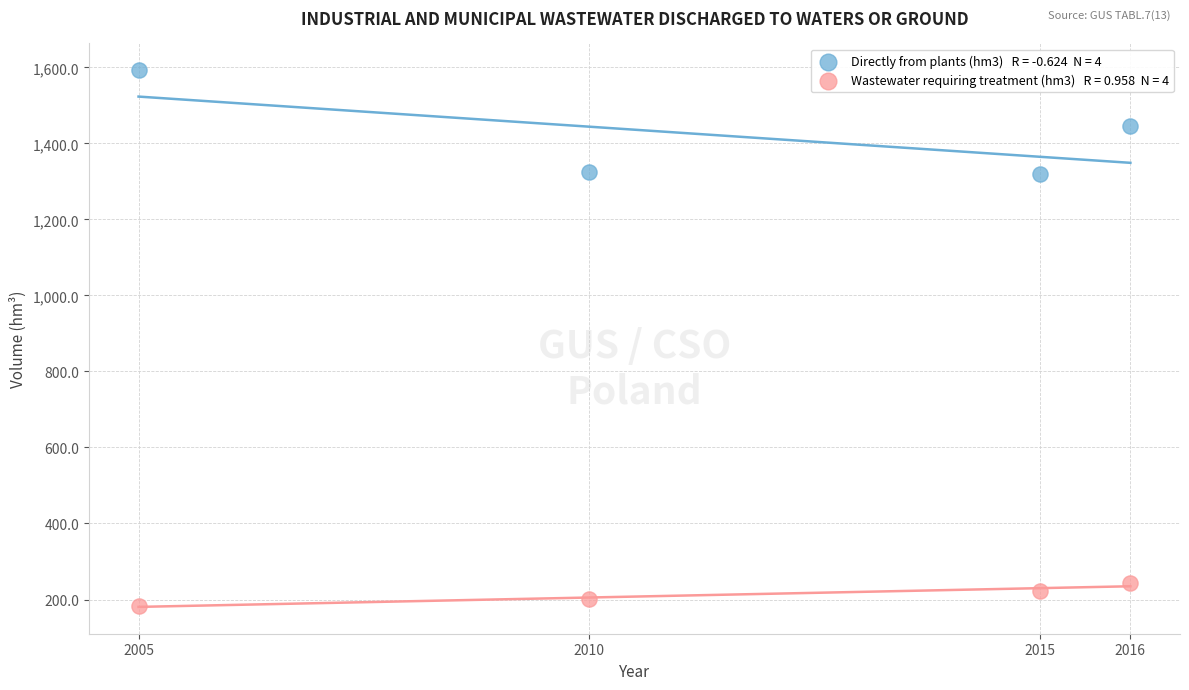

Across all data points, what is the average Y value?

816.4